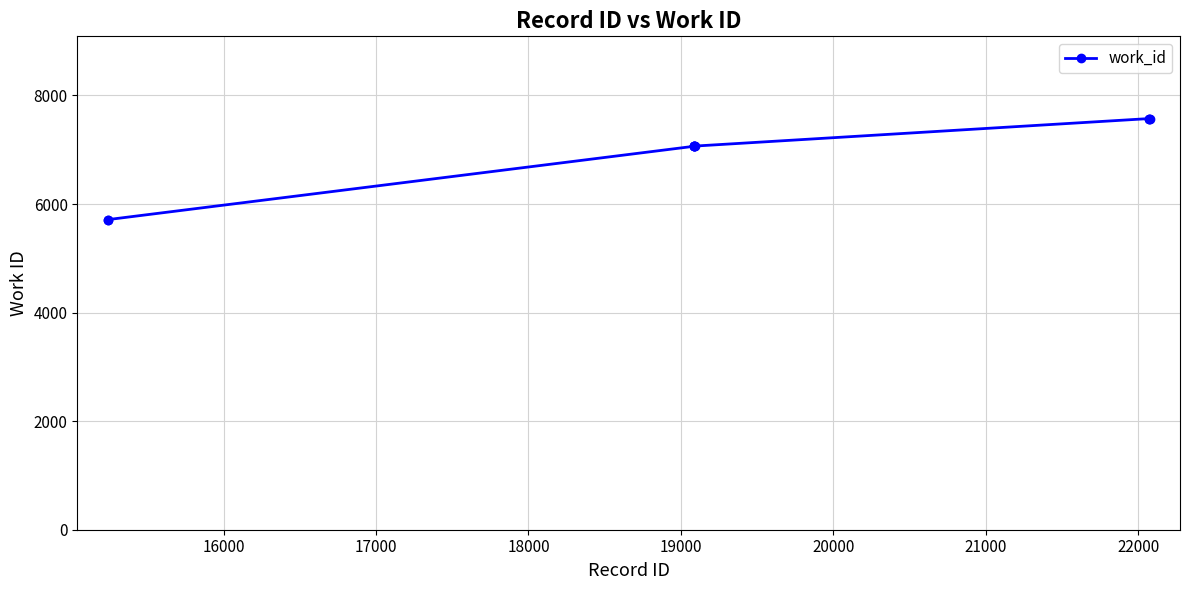

What is the difference between the maximum and minimum values?

1861